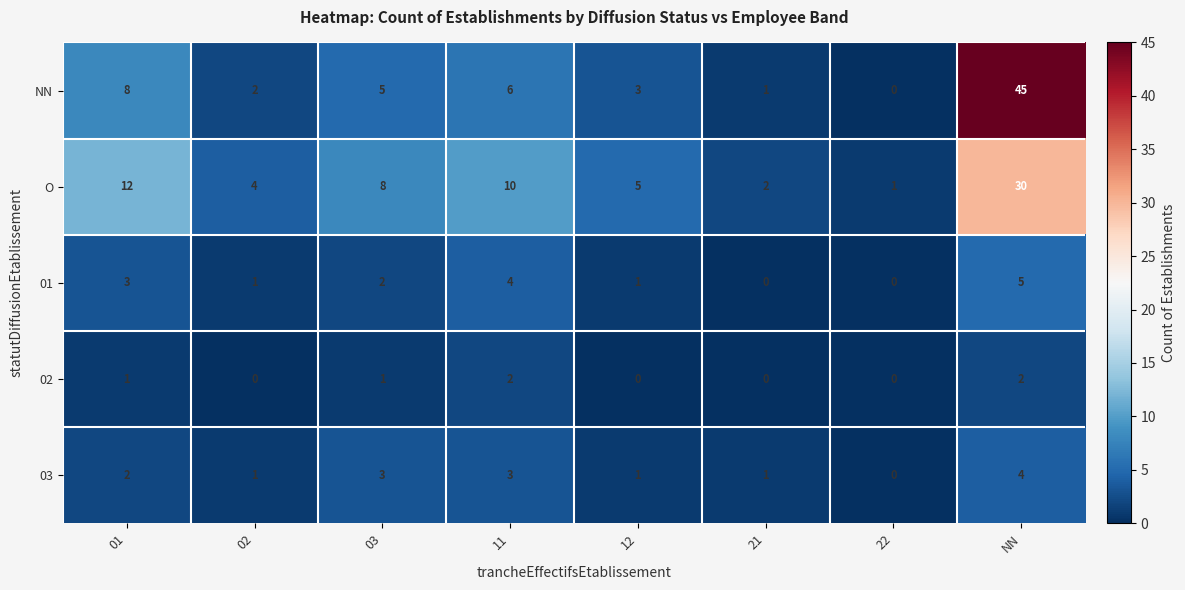

Rank the series by their maximum value, from lowest to highest.

02, 03, 01, O, NN